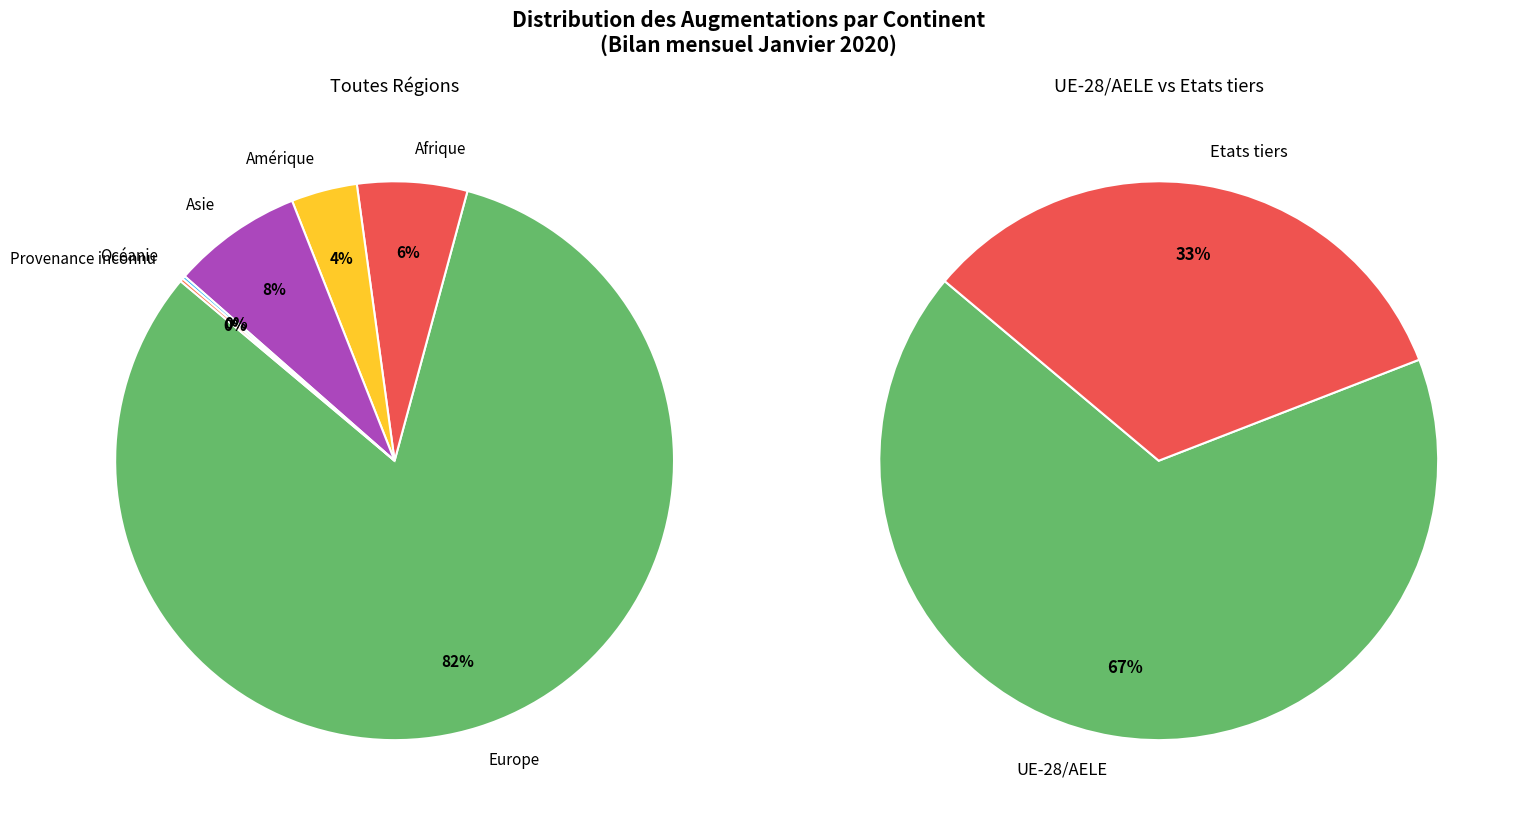

How many slices are in this pie chart?

6